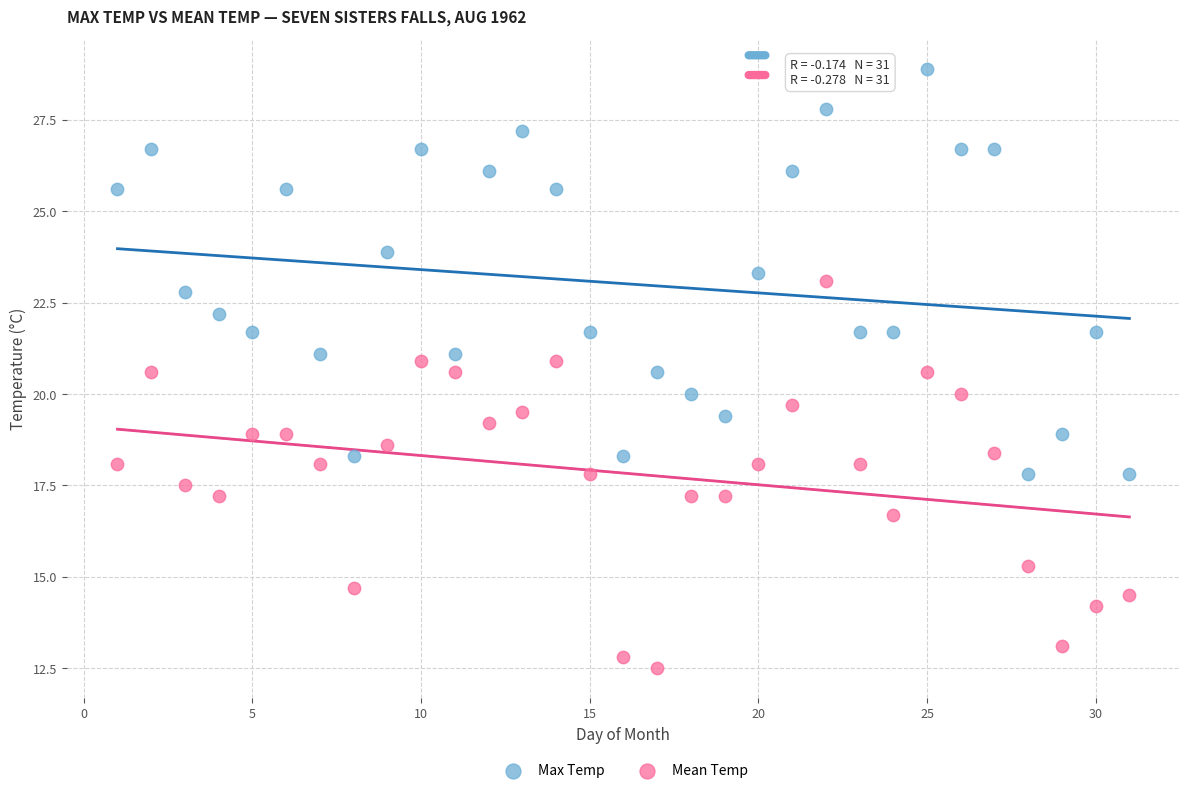

Which series reaches the maximum Y coordinate?

Max Temp